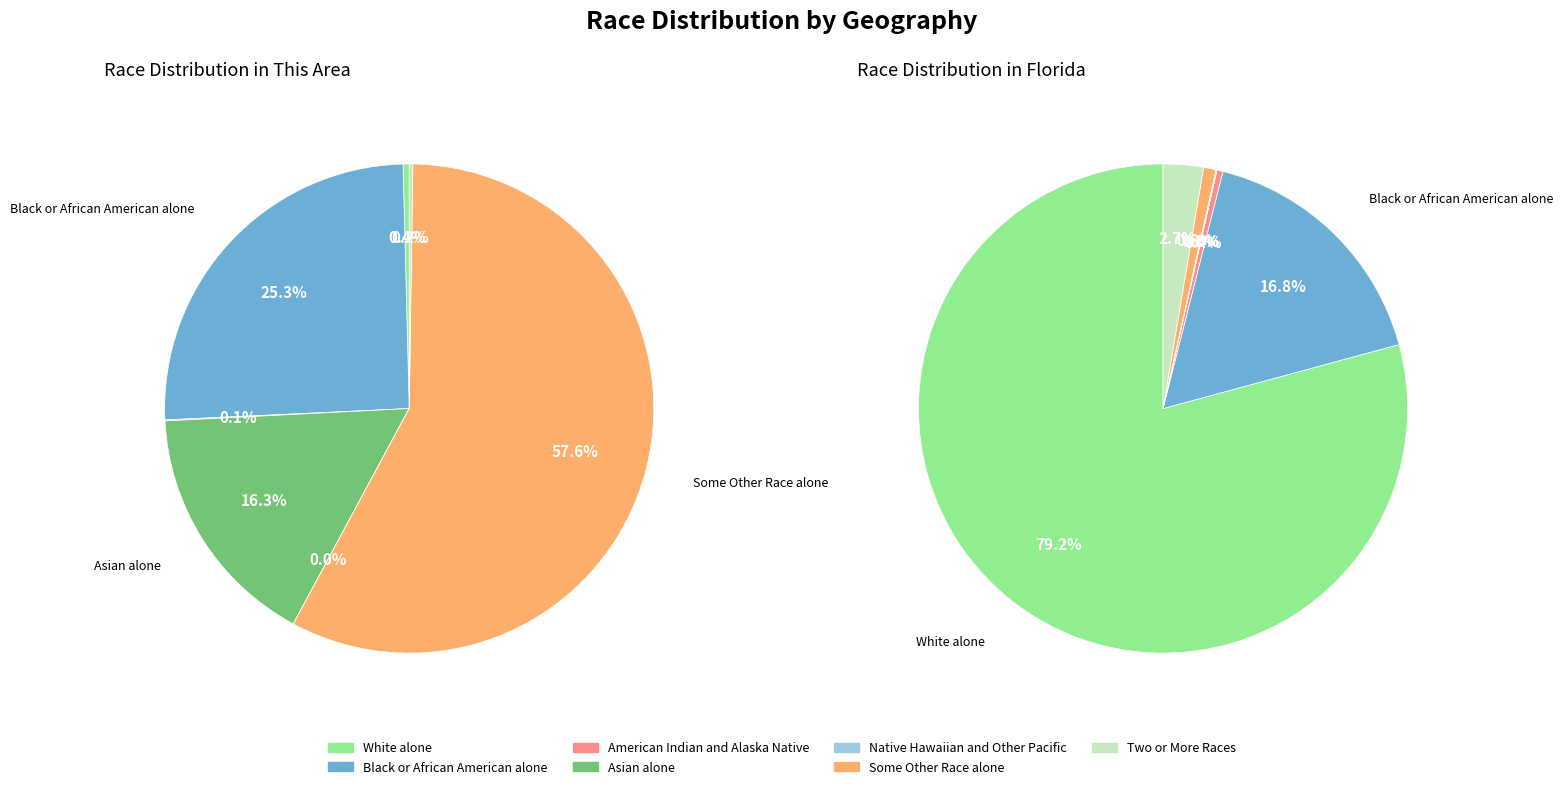

Combined, what portion of the pie is White alone and Two or More Races?

0.6%